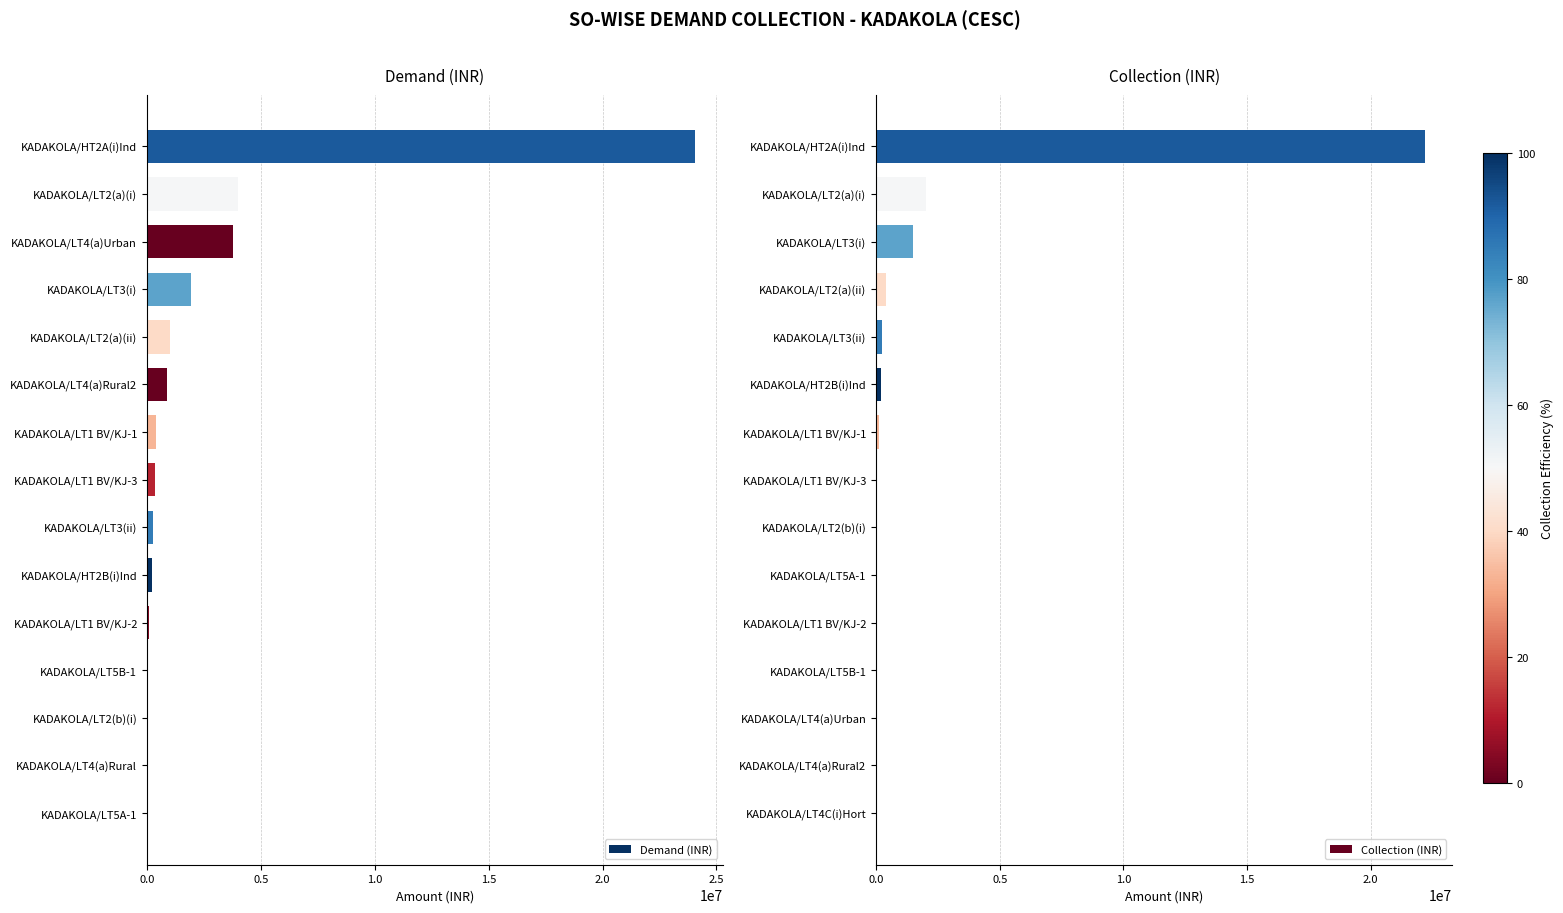

At which label does Demand (INR) reach its peak?

KADAKOLA/HT2A(i)Ind